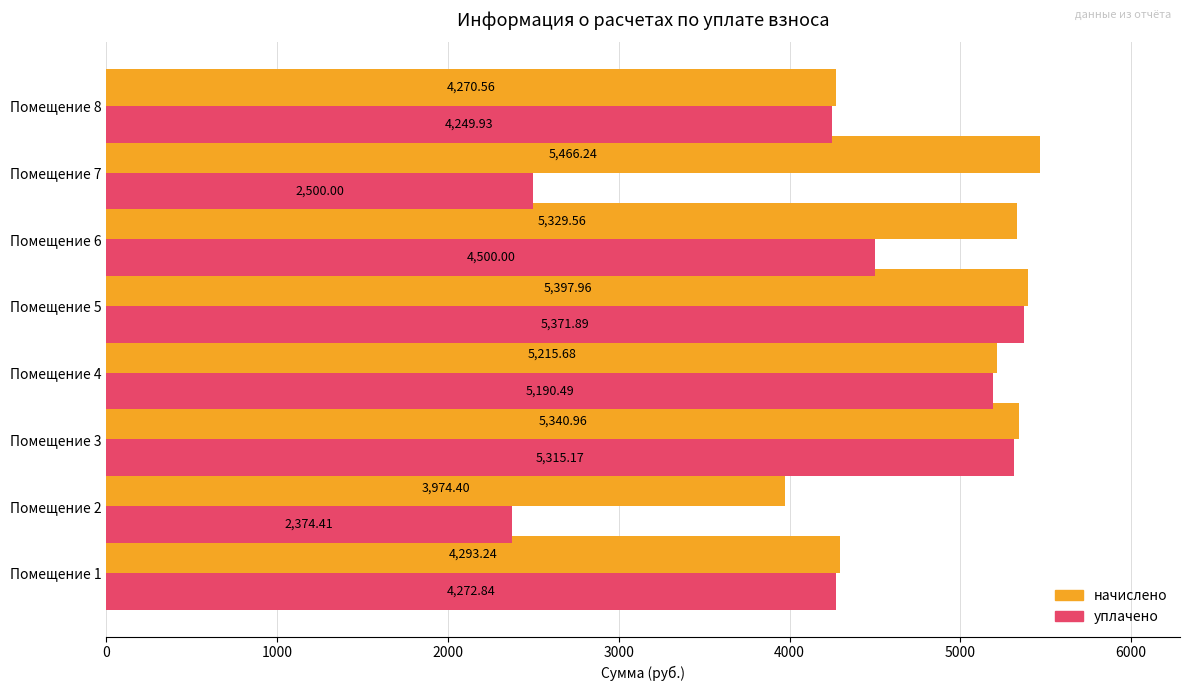

Which series has the largest range (max minus min)?

уплачено